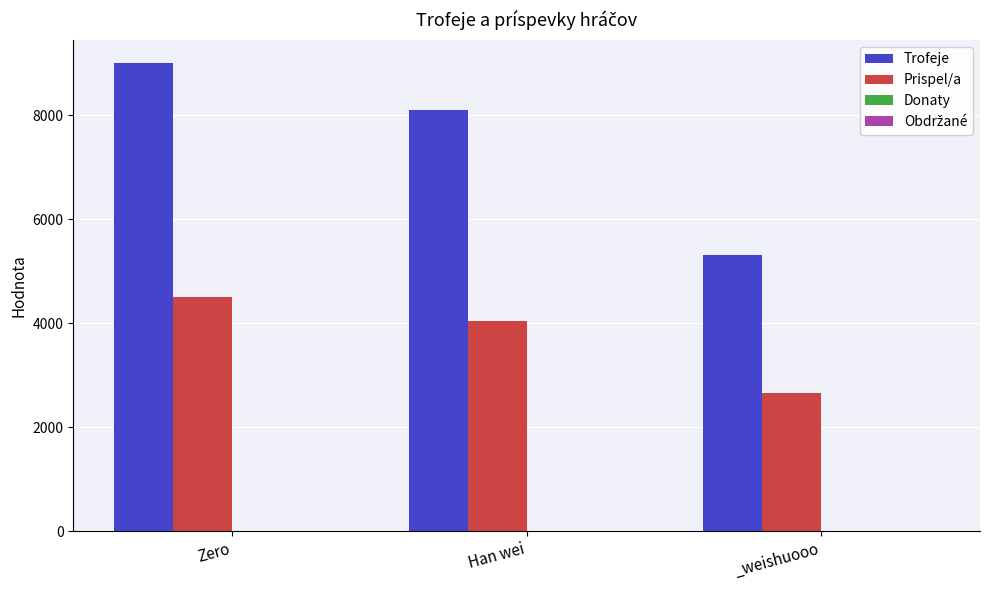

Reading left to right, transcribe all the data shown in this chart.

Trofeje: Zero=9000	Han wei=8103	_weishuooo=5312
Prispel/a: Zero=4500	Han wei=4051	_weishuooo=2656